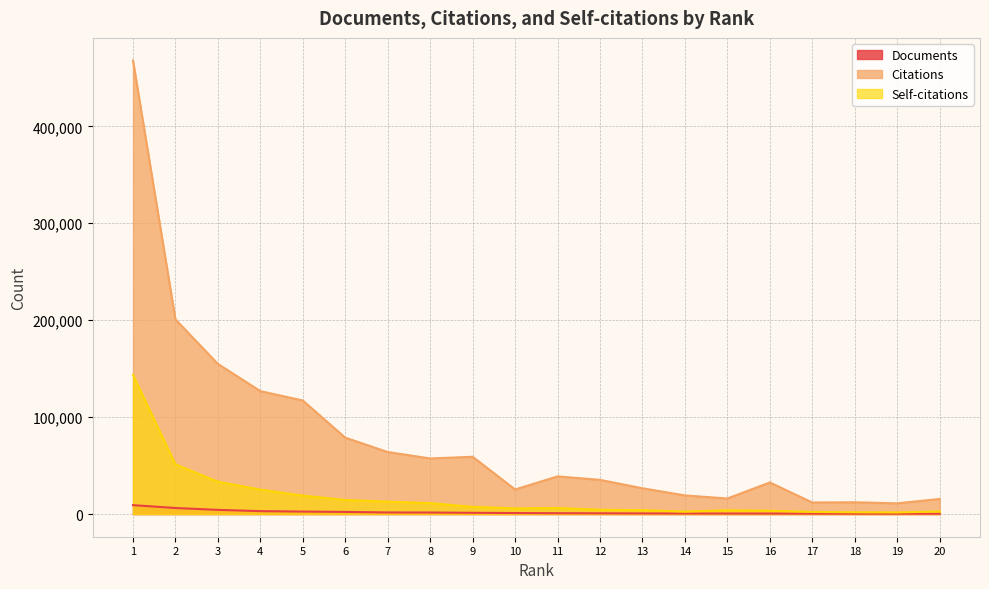

How many values in the Documents series exceed 1049?

9